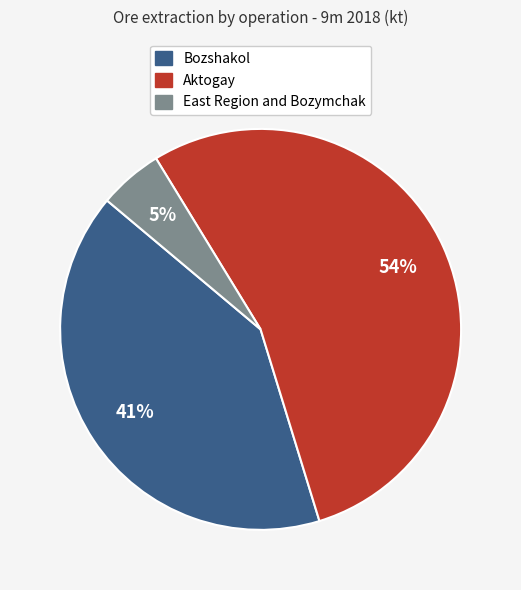

To the nearest percent, what portion does East Region and Bozymchak represent?

5%